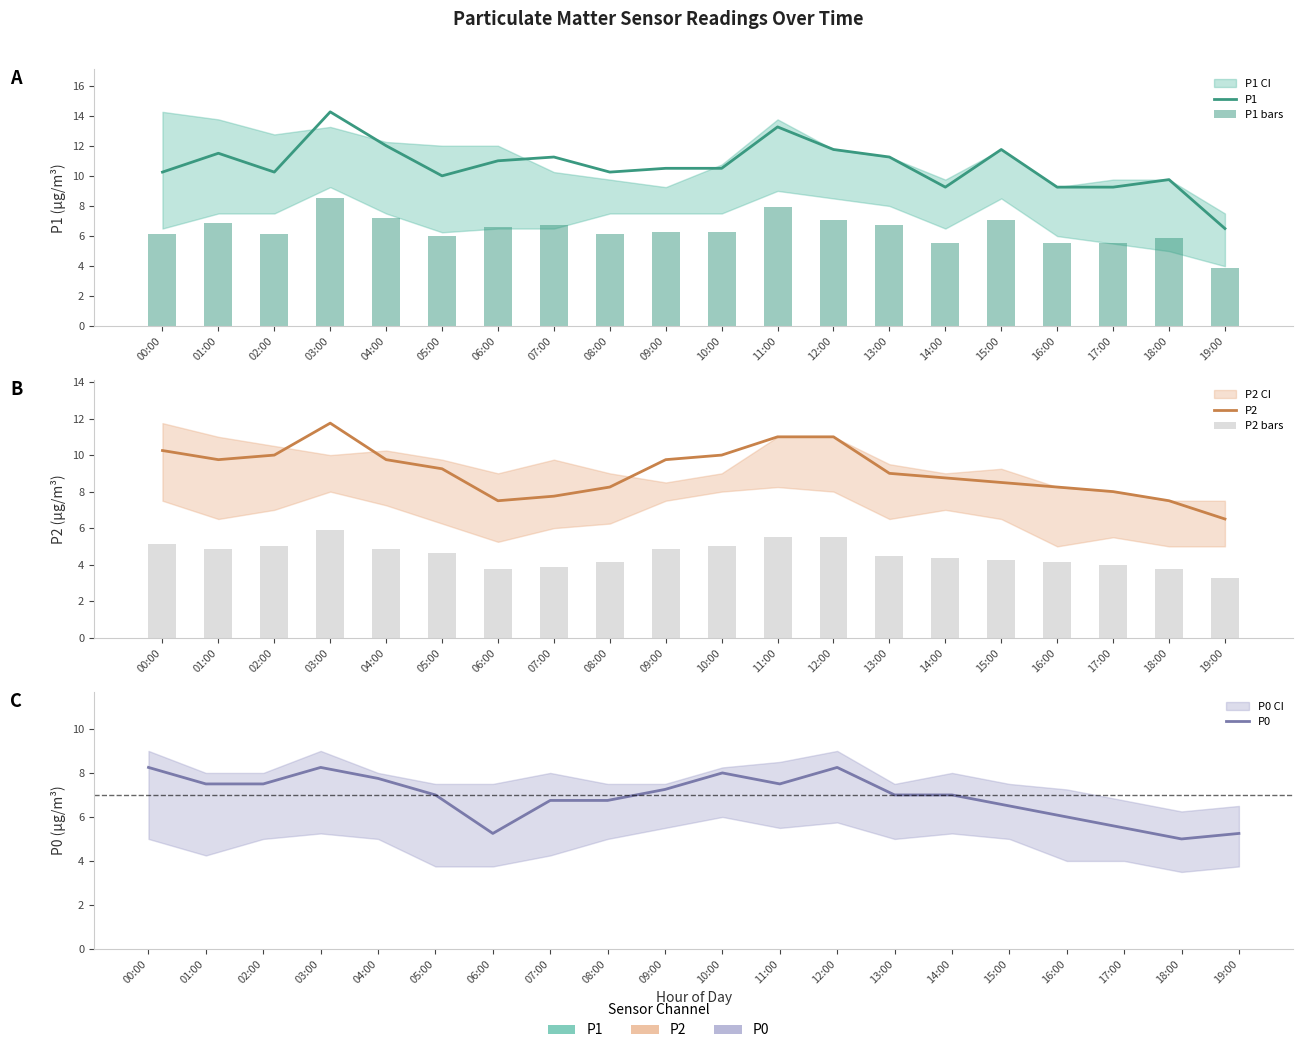

Reading right to left, what are all the values shown in this chart?

P1: 19:00=6.5	18:00=9.8	17:00=9.2	16:00=9.2	15:00=11.8	14:00=9.2	13:00=11.2	12:00=11.8	11:00=13.2	10:00=10.5	09:00=10.5	08:00=10.2	07:00=11.2	06:00=11.0	05:00=10.0	04:00=12.0	03:00=14.2	02:00=10.2	01:00=11.5	00:00=10.2
P1 bars: 19:00=3.9	18:00=5.8	17:00=5.5	16:00=5.5	15:00=7.0	14:00=5.5	13:00=6.8	12:00=7.0	11:00=7.9	10:00=6.3	09:00=6.3	08:00=6.1	07:00=6.8	06:00=6.6	05:00=6.0	04:00=7.2	03:00=8.5	02:00=6.1	01:00=6.9	00:00=6.1
P2: 19:00=6.5	18:00=7.5	17:00=8.0	16:00=8.2	15:00=8.5	14:00=8.8	13:00=9.0	12:00=11.0	11:00=11.0	10:00=10.0	09:00=9.8	08:00=8.2	07:00=7.8	06:00=7.5	05:00=9.2	04:00=9.8	03:00=11.8	02:00=10.0	01:00=9.8	00:00=10.2
P2 bars: 19:00=3.2	18:00=3.8	17:00=4.0	16:00=4.1	15:00=4.2	14:00=4.4	13:00=4.5	12:00=5.5	11:00=5.5	10:00=5.0	09:00=4.9	08:00=4.1	07:00=3.9	06:00=3.8	05:00=4.6	04:00=4.9	03:00=5.9	02:00=5.0	01:00=4.9	00:00=5.1
P0: 19:00=5.2	18:00=5.0	17:00=5.5	16:00=6.0	15:00=6.5	14:00=7.0	13:00=7.0	12:00=8.2	11:00=7.5	10:00=8.0	09:00=7.2	08:00=6.8	07:00=6.8	06:00=5.2	05:00=7.0	04:00=7.8	03:00=8.2	02:00=7.5	01:00=7.5	00:00=8.2